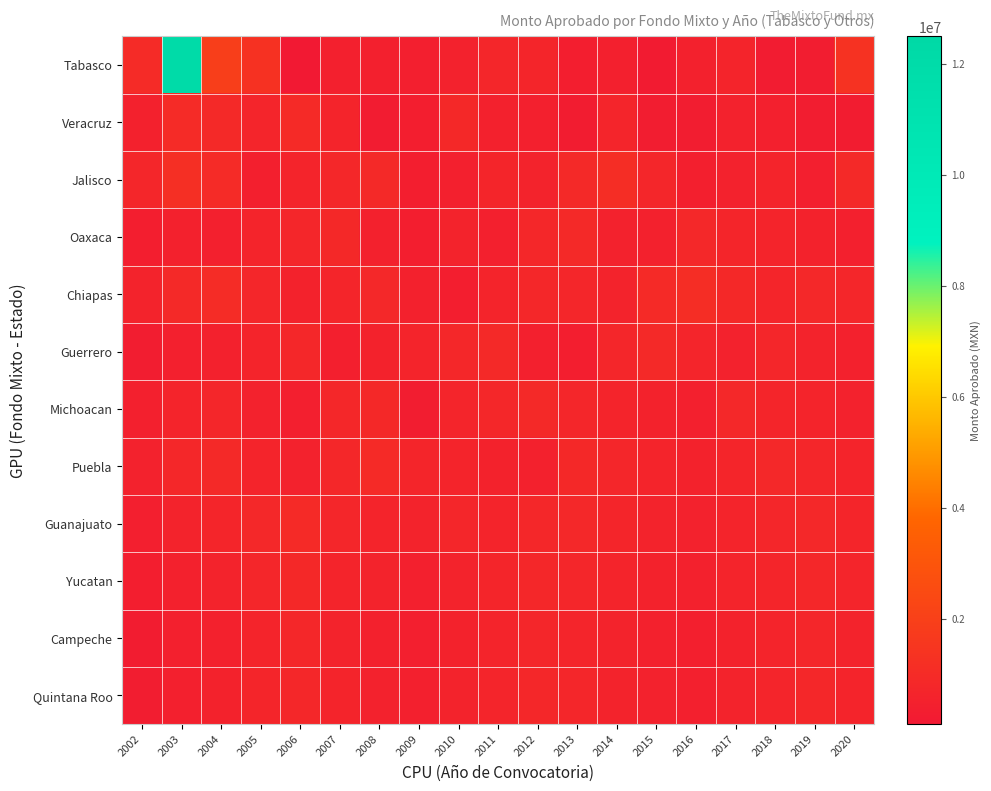

Reading left to right, what are all the values shown in this chart?

Tabasco: 2002=985000	2003=12018576	2004=1925000	2005=1307482	2006=118950	2007=444500	2008=450000	2009=393900	2010=553000	2011=766199	2012=715420	2013=350000	2014=485000	2015=208000	2016=490000	2017=638927	2018=251400	2019=297858	2020=1322136
Veracruz: 2002=500000	2003=987000	2004=920600	2005=699747	2006=950000	2007=665500	2008=264624	2009=375000	2010=853090	2011=532000	2012=478700	2013=272180	2014=681900	2015=316300	2016=303600	2017=545000	2018=487000	2019=320000	2020=290000
Jalisco: 2002=750000	2003=1200000	2004=980000	2005=430000	2006=670000	2007=810000	2008=920000	2009=355000	2010=480000	2011=720000	2012=610000	2013=890000	2014=1100000	2015=765000	2016=430000	2017=550000	2018=680000	2019=410000	2020=920000
Oaxaca: 2002=380000	2003=520000	2004=470000	2005=640000	2006=730000	2007=860000	2008=490000	2009=370000	2010=610000	2011=450000	2012=780000	2013=920000	2014=560000	2015=490000	2016=830000	2017=710000	2018=640000	2019=580000	2020=470000
Chiapas: 2002=620000	2003=890000	2004=1050000	2005=740000	2006=580000	2007=710000	2008=830000	2009=490000	2010=370000	2011=650000	2012=820000	2013=730000	2014=610000	2015=950000	2016=1100000	2017=870000	2018=720000	2019=840000	2020=760000
Guerrero: 2002=310000	2003=450000	2004=520000	2005=680000	2006=790000	2007=430000	2008=570000	2009=640000	2010=820000	2011=910000	2012=480000	2013=360000	2014=750000	2015=880000	2016=690000	2017=550000	2018=730000	2019=620000	2020=490000
Michoacan: 2002=480000	2003=650000	2004=730000	2005=560000	2006=410000	2007=790000	2008=870000	2009=320000	2010=690000	2011=810000	2012=920000	2013=750000	2014=640000	2015=580000	2016=470000	2017=830000	2018=710000	2019=650000	2020=540000
Puebla: 2002=560000	2003=780000	2004=890000	2005=670000	2006=540000	2007=820000	2008=930000	2009=710000	2010=650000	2011=580000	2012=490000	2013=870000	2014=760000	2015=640000	2016=580000	2017=710000	2018=830000	2019=760000	2020=680000
Guanajuato: 2002=410000	2003=630000	2004=720000	2005=850000	2006=960000	2007=740000	2008=680000	2009=590000	2010=740000	2011=660000	2012=780000	2013=850000	2014=720000	2015=610000	2016=540000	2017=680000	2018=760000	2019=840000	2020=720000
Yucatan: 2002=350000	2003=520000	2004=610000	2005=740000	2006=860000	2007=680000	2008=590000	2009=470000	2010=630000	2011=710000	2012=820000	2013=760000	2014=650000	2015=580000	2016=490000	2017=640000	2018=720000	2019=810000	2020=690000
Campeche: 2002=290000	2003=440000	2004=530000	2005=670000	2006=780000	2007=610000	2008=520000	2009=410000	2010=570000	2011=650000	2012=740000	2013=690000	2014=590000	2015=520000	2016=430000	2017=580000	2018=660000	2019=750000	2020=630000
Quintana Roo: 2002=320000	2003=480000	2004=570000	2005=710000	2006=820000	2007=650000	2008=560000	2009=450000	2010=610000	2011=690000	2012=780000	2013=730000	2014=630000	2015=560000	2016=470000	2017=620000	2018=700000	2019=790000	2020=670000